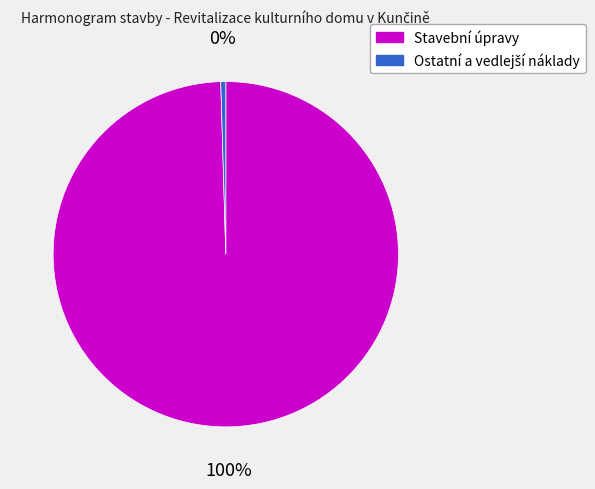

True or false: Stavební úpravy accounts for 100% of the total.

True